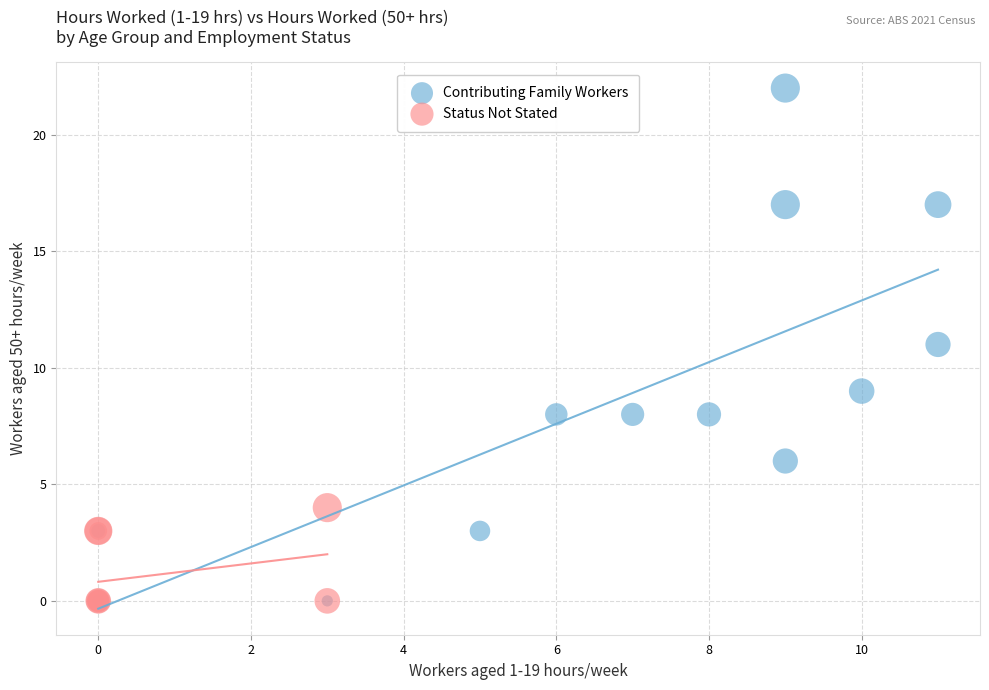

Which series has the widest spread of Y values?

Contributing Family Workers